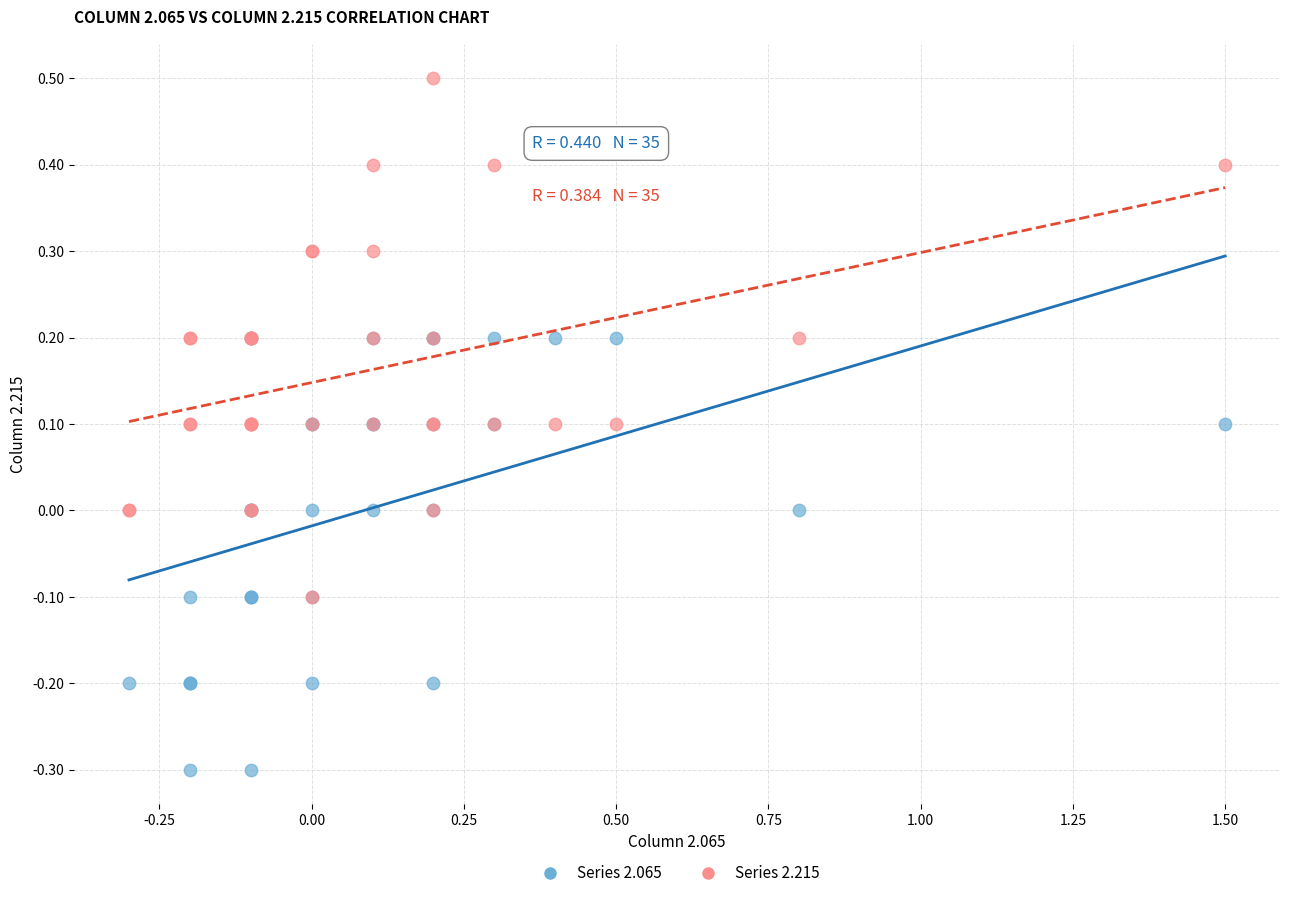

Which series has the largest Y range (max minus min)?

Series 2.215